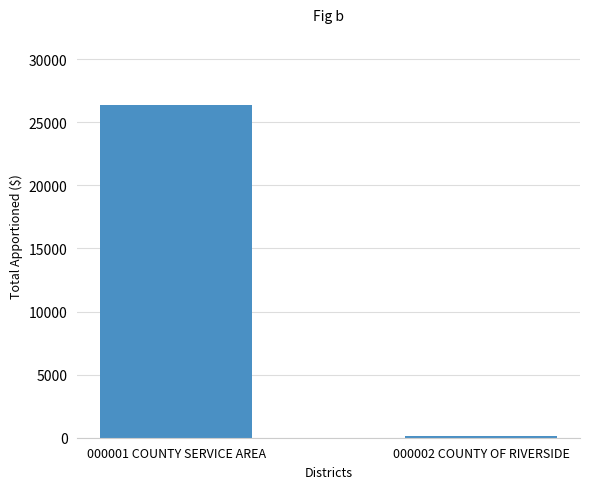

What is the value of the 1st bar from the left?

26366.4